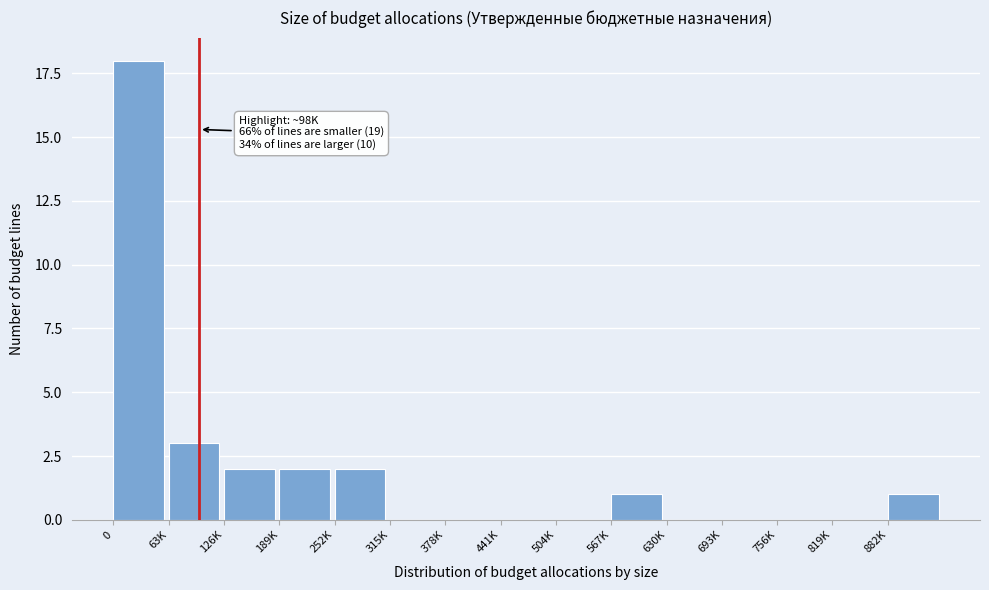

Reading left to right, extract all data points from this chart.

0=18	63K=3	126K=2	189K=2	252K=2	315K=0	378K=0	441K=0	504K=0	567K=1	630K=0	693K=0	756K=0	819K=0	882K=1